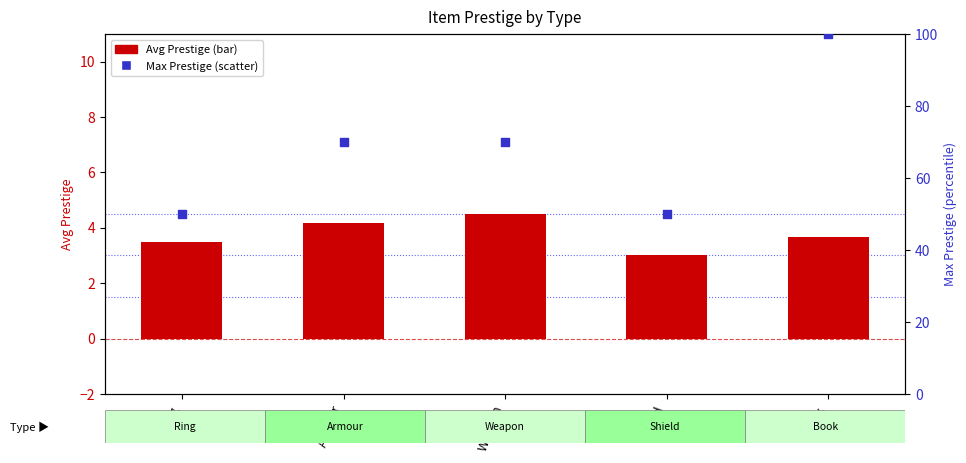

What is the total value across all series at Ring?

53.5